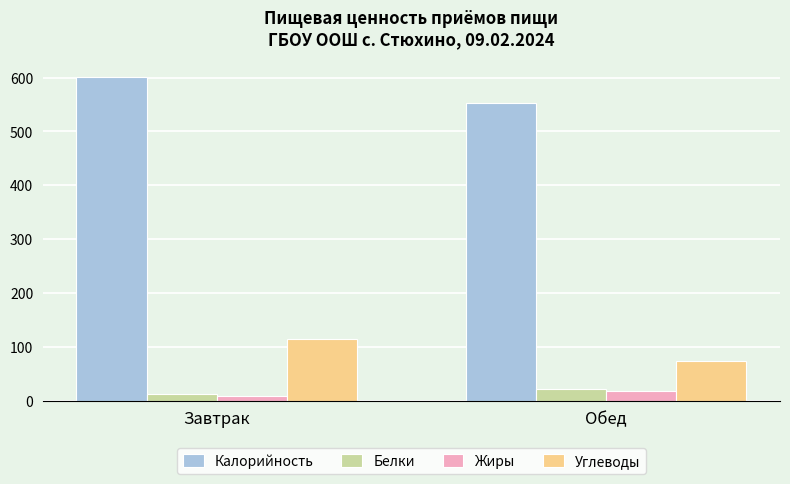

What is the label of the 2nd bar from the right?

Завтрак